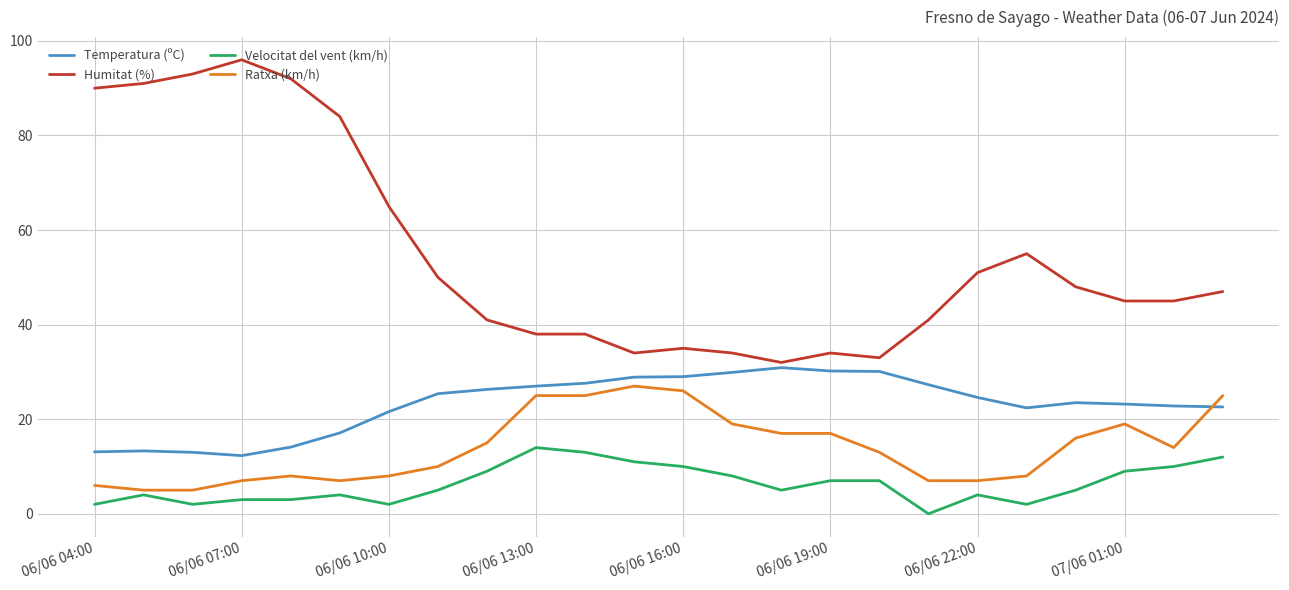

At how many categories does at least one series exceed 3?

24